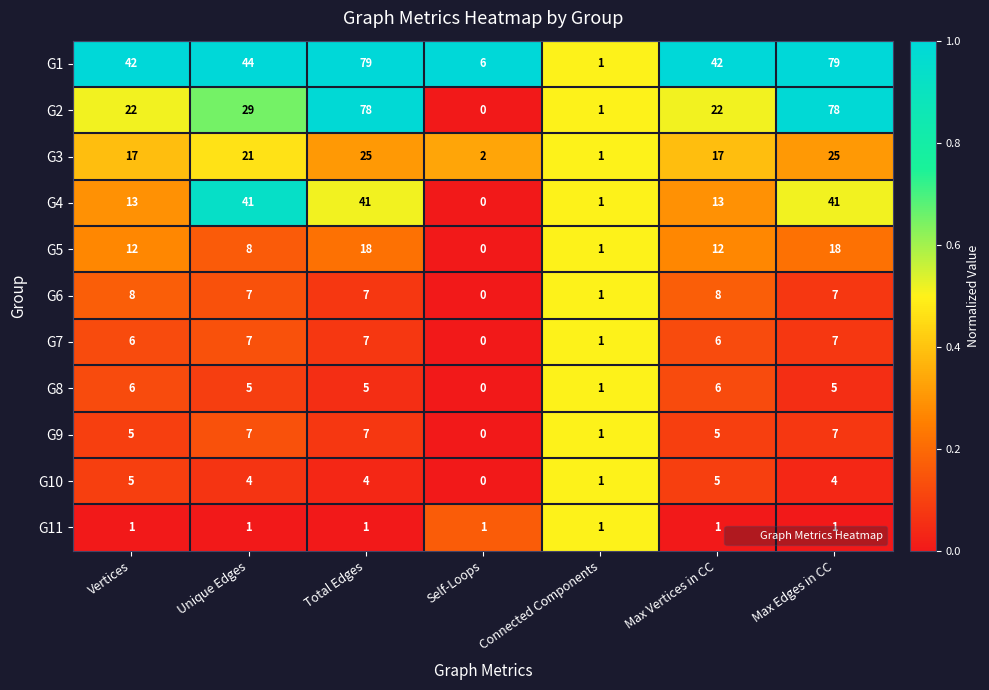

What is the total value across all series at Self-Loops?

9